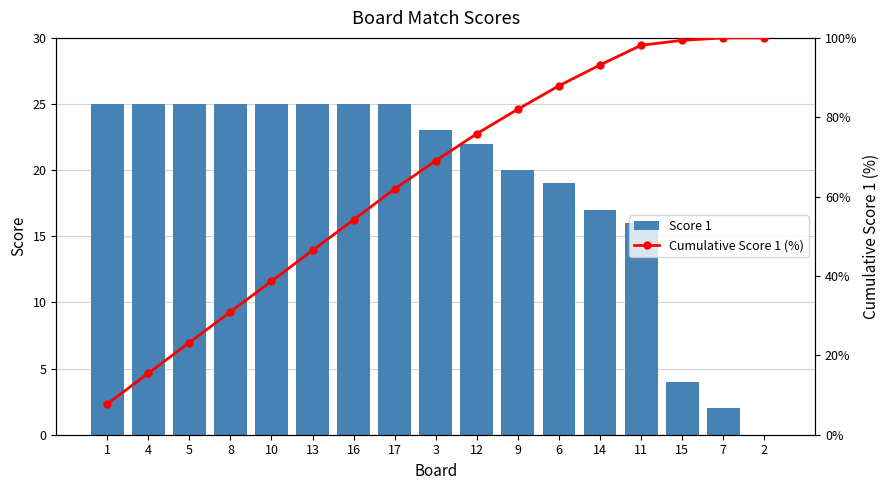

What is the sum of all Cumulative Score 1 (%) values?

1084.2